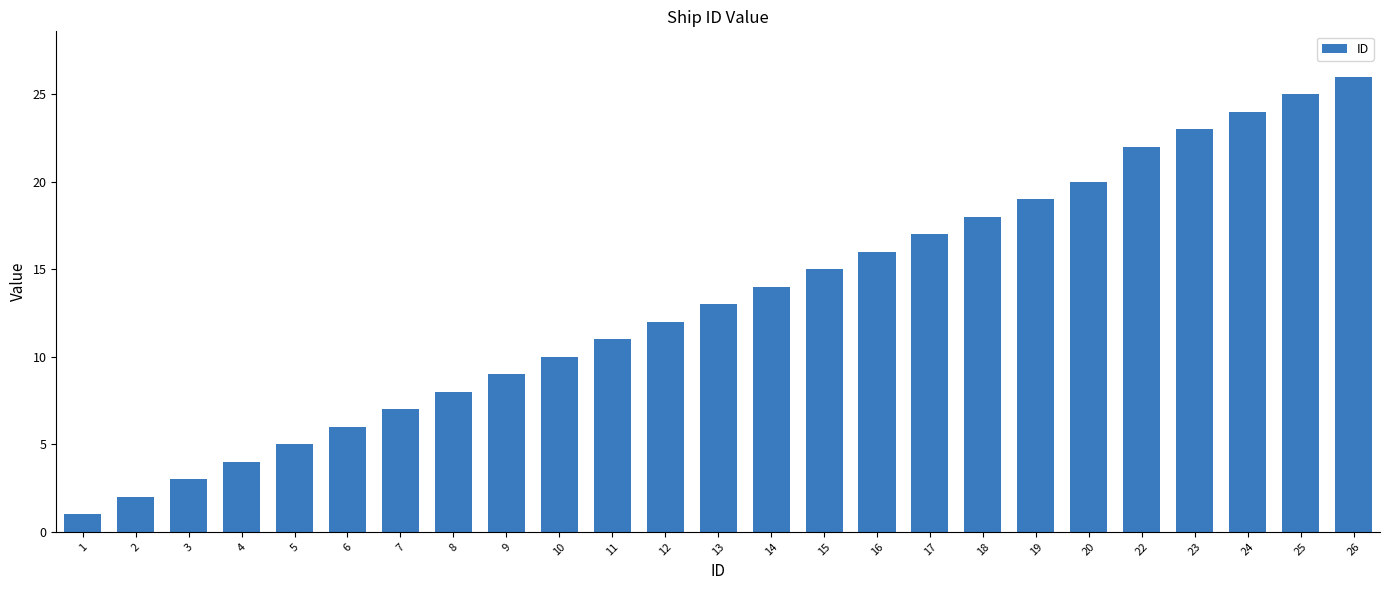

Reading right to left, transcribe all the data shown in this chart.

26	25	24	23	22	20	19	18	17	16	15	14	13	12	11	10	9	8	7	6	5	4	3	2	1